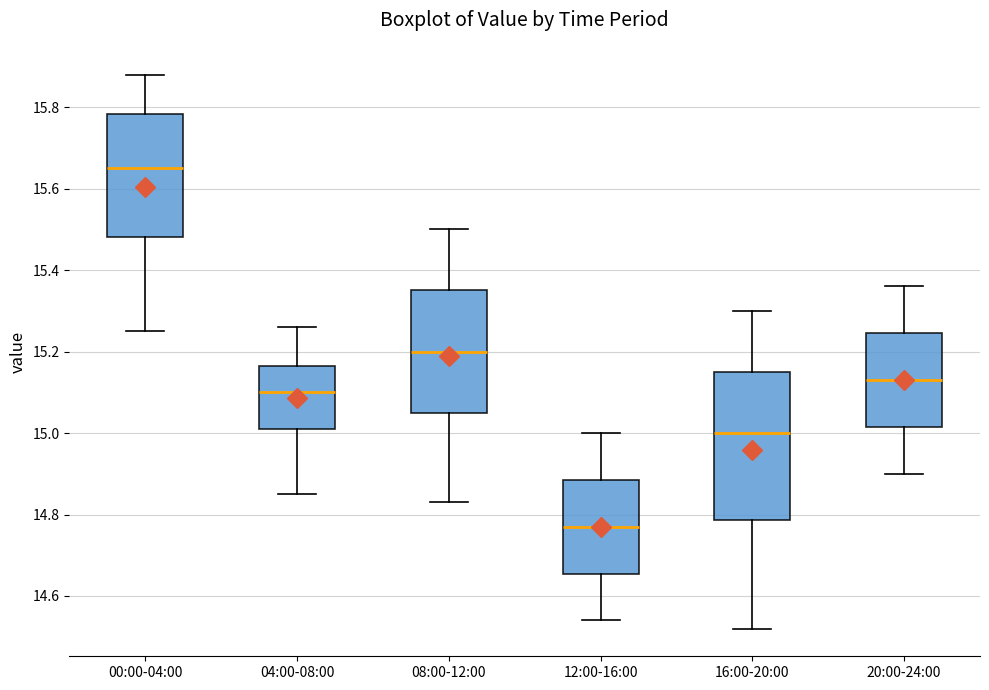

Reading left to right, read every box against the y-axis: the position of its median line, the range the box covers, and the ends of its whiskers. The values are not printed on the chart, so give them approximately, as read against the axis.

00:00-04:00: median 15.66, box 15.48 to 15.78, whiskers 15.26 to 15.88
04:00-08:00: median 15.10, box 15.02 to 15.16, whiskers 14.86 to 15.26
08:00-12:00: median 15.20, box 15.06 to 15.36, whiskers 14.84 to 15.50
12:00-16:00: median 14.78, box 14.66 to 14.88, whiskers 14.54 to 15.00
16:00-20:00: median 15.00, box 14.78 to 15.16, whiskers 14.52 to 15.30
20:00-24:00: median 15.14, box 15.02 to 15.24, whiskers 14.90 to 15.36